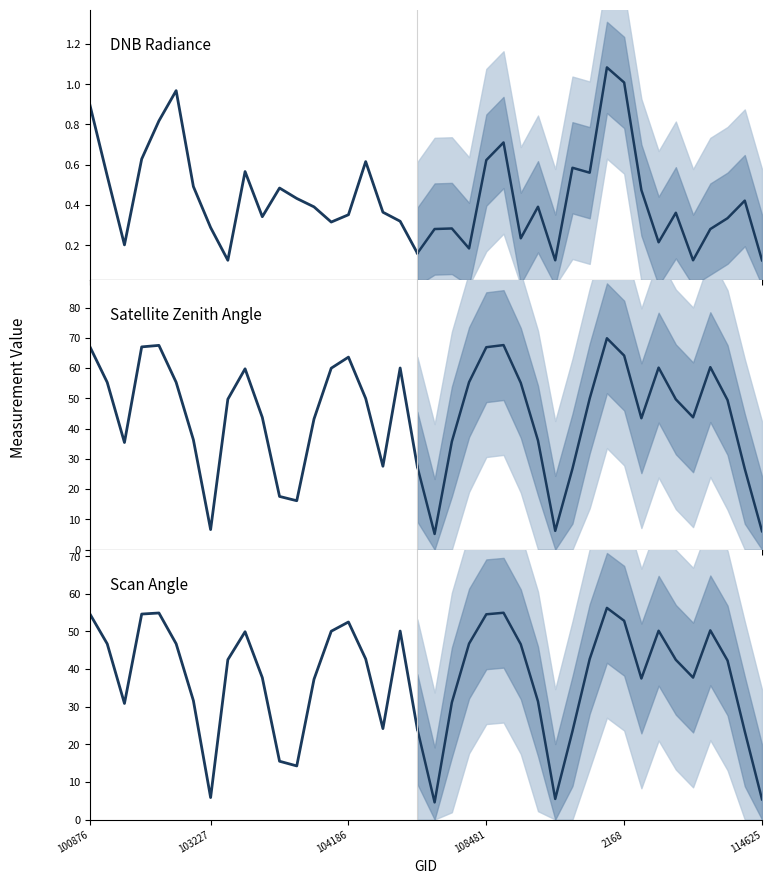

True or false: dnbrad and scan_angle intersect in this chart.

False